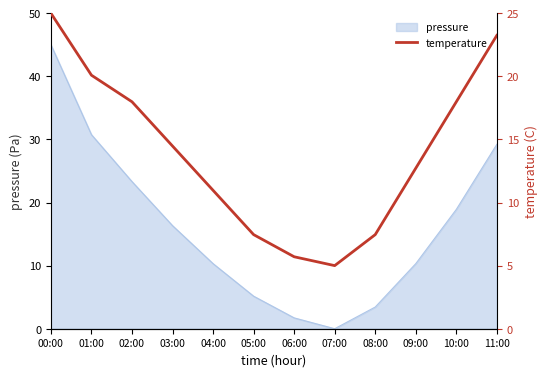

Which label corresponds to the smallest value in the chart?

07:00